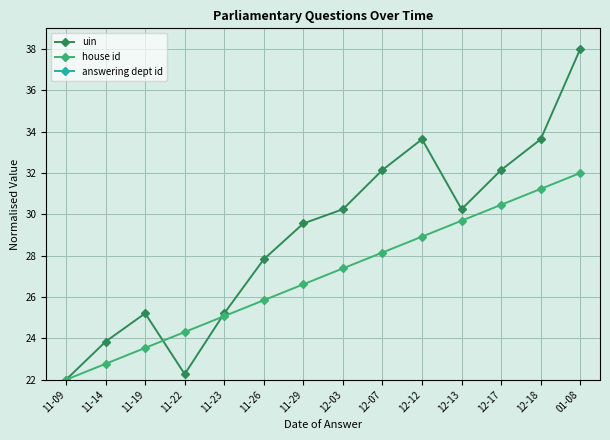

Count the number of categories in the chart.

14